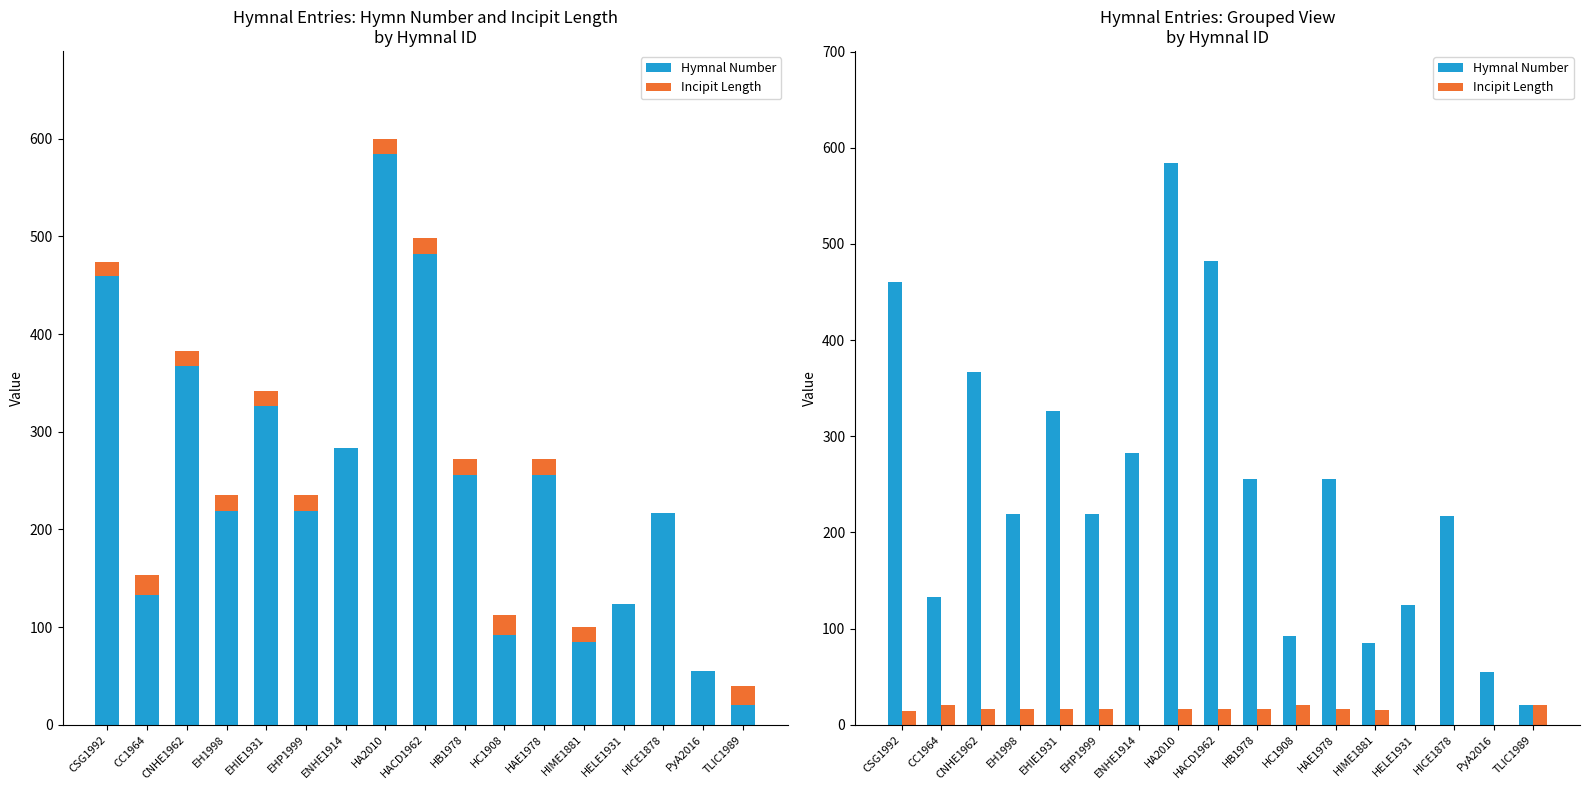

Reading right to left, transcribe all the data shown in this chart.

Hymnal Number: TLIC1989=20	PyA2016=55	HICE1878=217	HELE1931=124	HIME1881=85	HAE1978=256	HC1908=92	HB1978=256	HACD1962=482	HA2010=584	ENHE1914=283	EHP1999=219	EHIE1931=326	EH1998=219	CNHE1962=367	CC1964=133	CSG1992=460
Incipit Length: TLIC1989=20	PyA2016=0	HICE1878=0	HELE1931=0	HIME1881=15	HAE1978=16	HC1908=20	HB1978=16	HACD1962=16	HA2010=16	ENHE1914=0	EHP1999=16	EHIE1931=16	EH1998=16	CNHE1962=16	CC1964=20	CSG1992=14